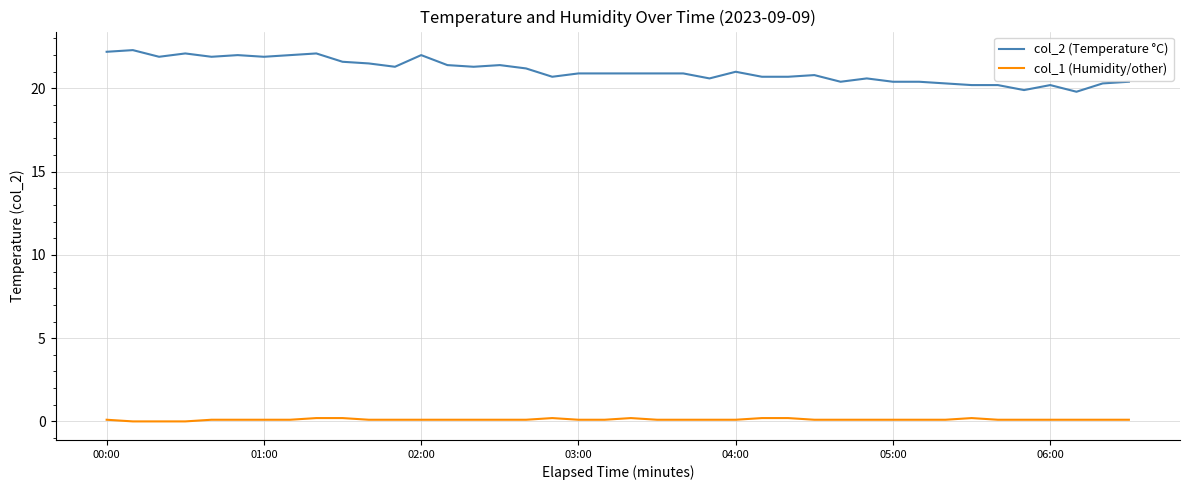

What is the difference between the maximum and second lowest values in the col_1 (Humidity/other) series?

0.2